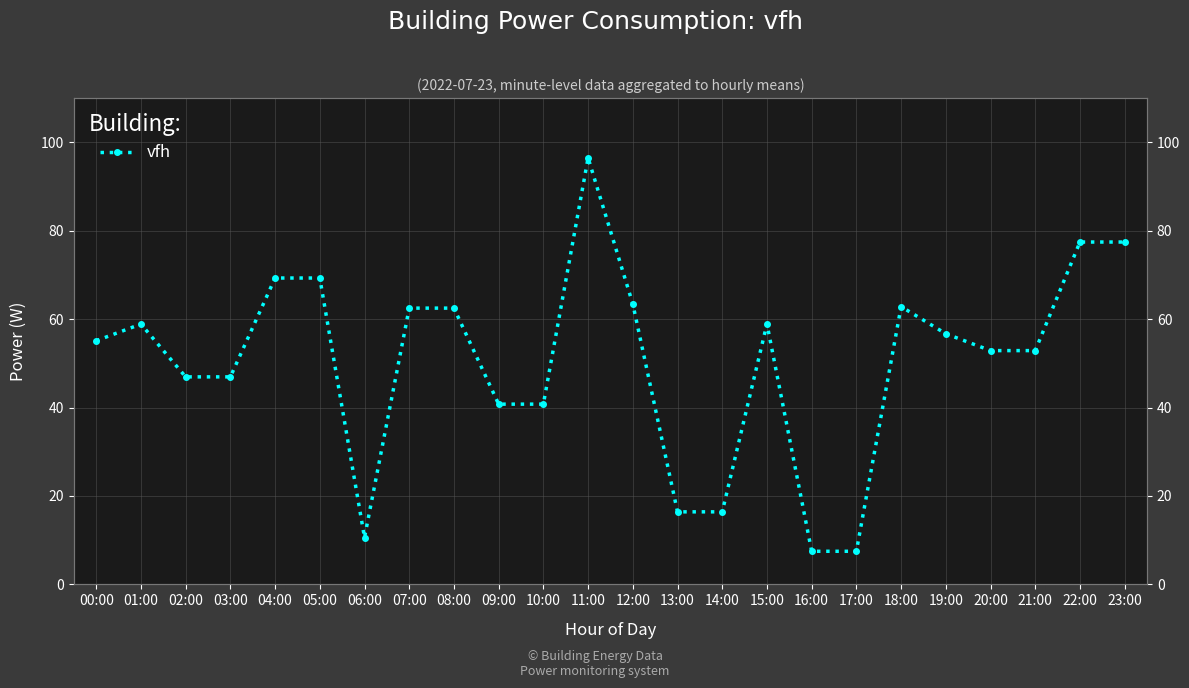

At which category does the data reach its first local valley?

06:00